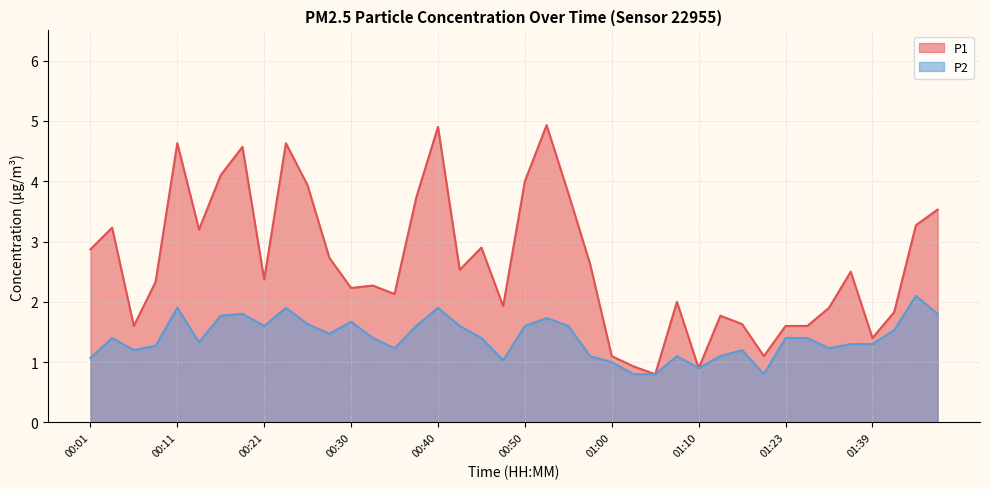

What value does the P2 series have at 01:15?

1.1